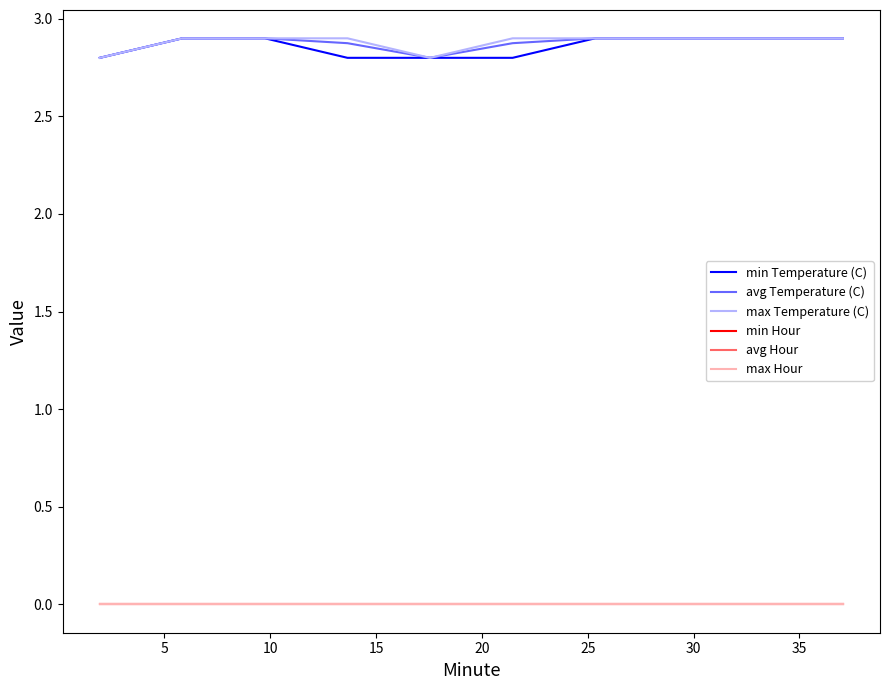

Which series has the largest range (max minus min)?

min Temperature (C)